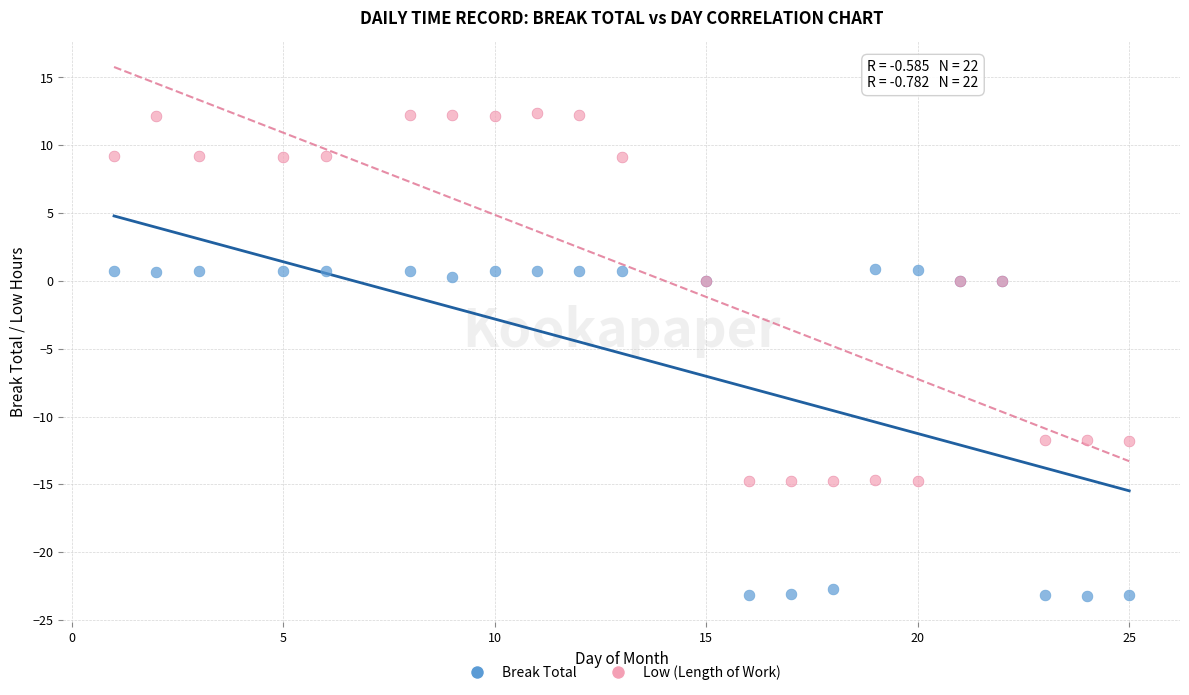

Which series contains the lowest Y value?

Break Total